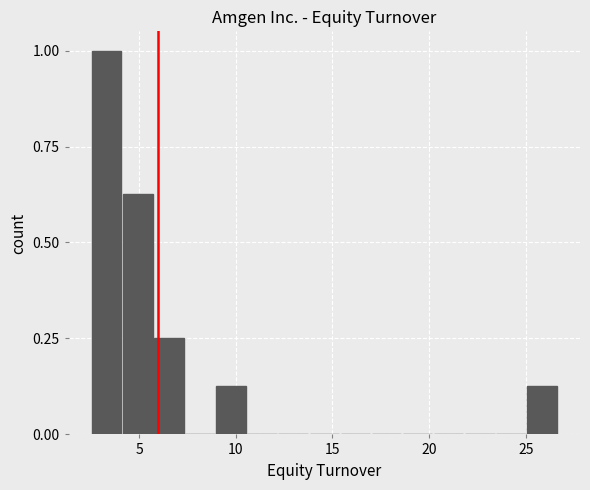

Read against the x-axis, roughly where is the centre of the tallest bar?

3.5